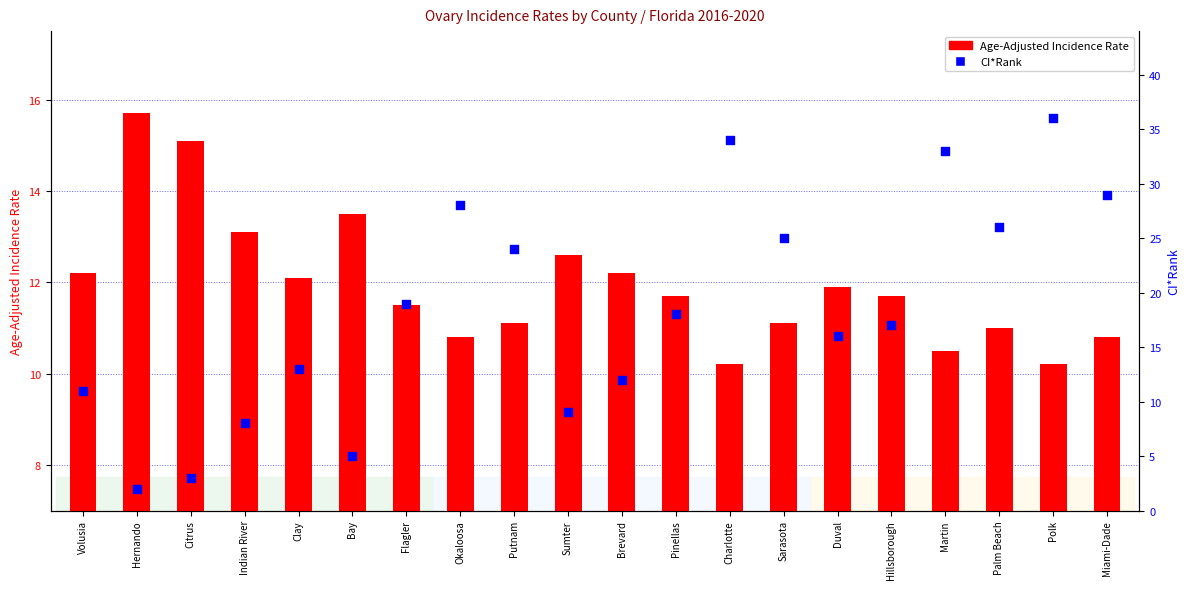

Which series reaches the minimum Y coordinate?

CI*Rank